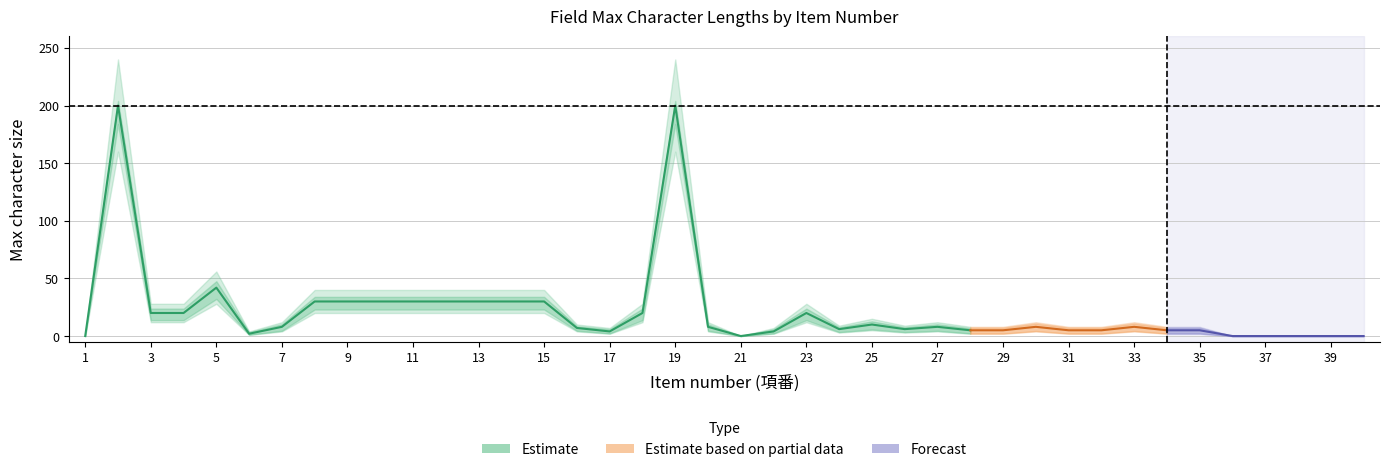

What is the sum of the max_chars values at 1 and 14?

30